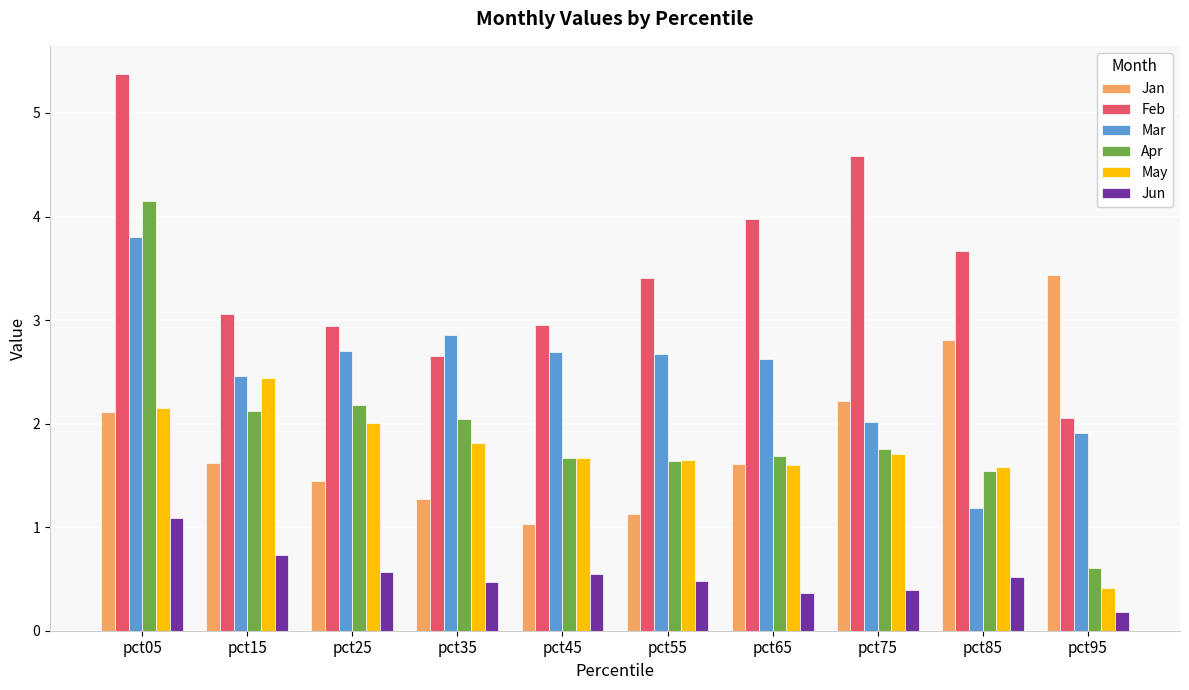

What is the total value across all series at pct15?

12.4